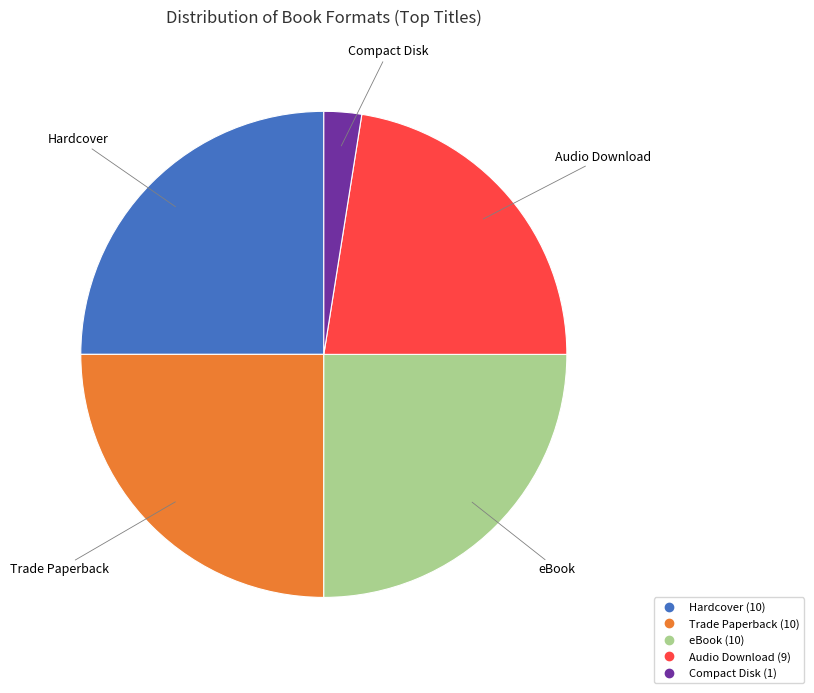

Between Compact Disk and eBook, which is larger?

eBook